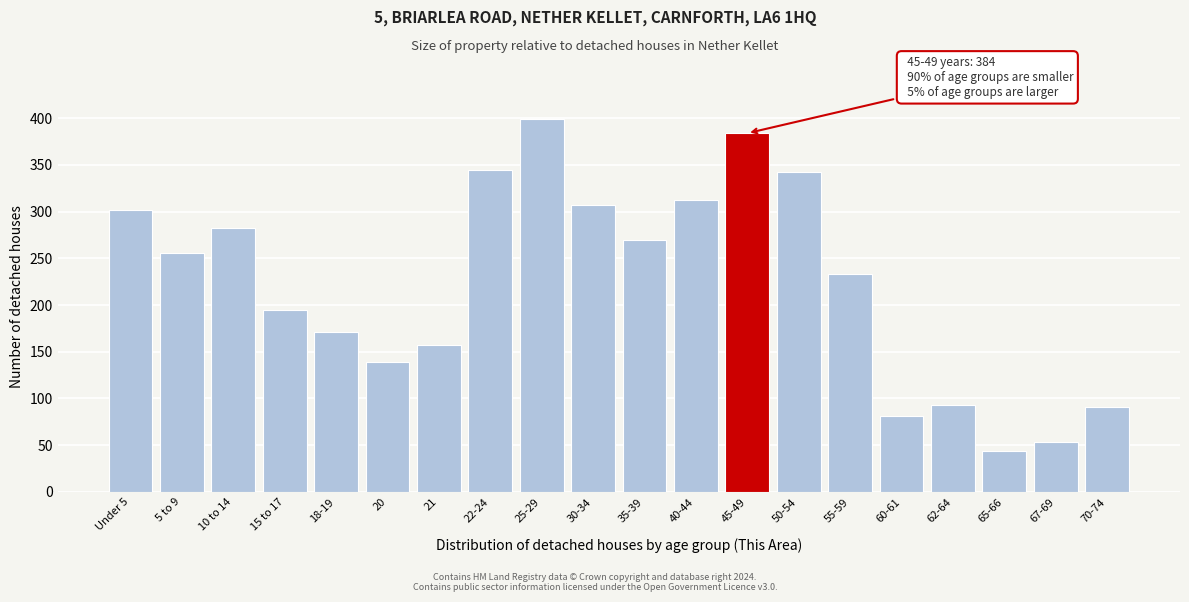

Reading left to right, transcribe all the data shown in this chart.

Under 5=302	5 to 9=256	10 to 14=283	15 to 17=195	18-19=171	20=139	21=157	22-24=345	25-29=399	30-34=307	35-39=270	40-44=312	45-49=384	50-54=343	55-59=233	60-61=81	62-64=93	65-66=44	67-69=53	70-74=91